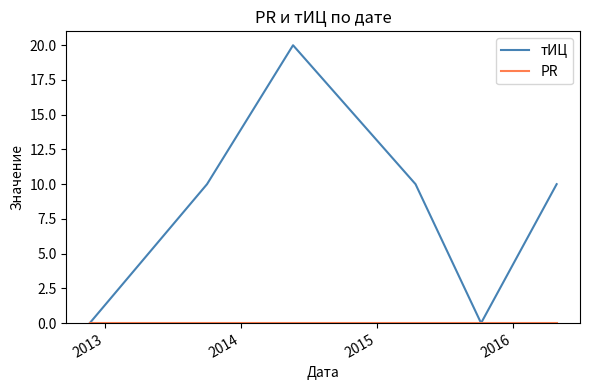

Which series has the largest total across all categories?

тИЦ